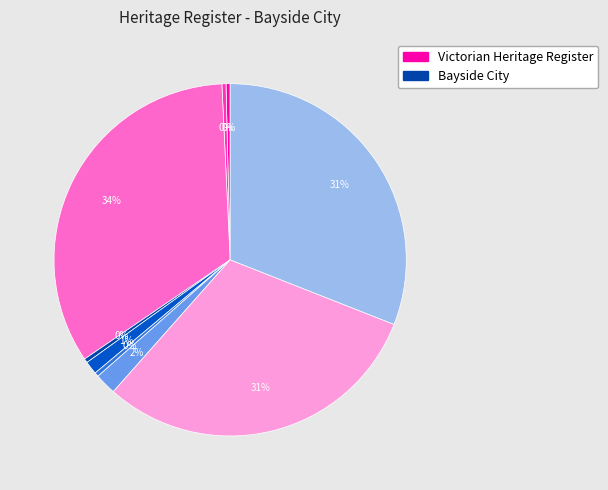

How many slices are in this pie chart?

9